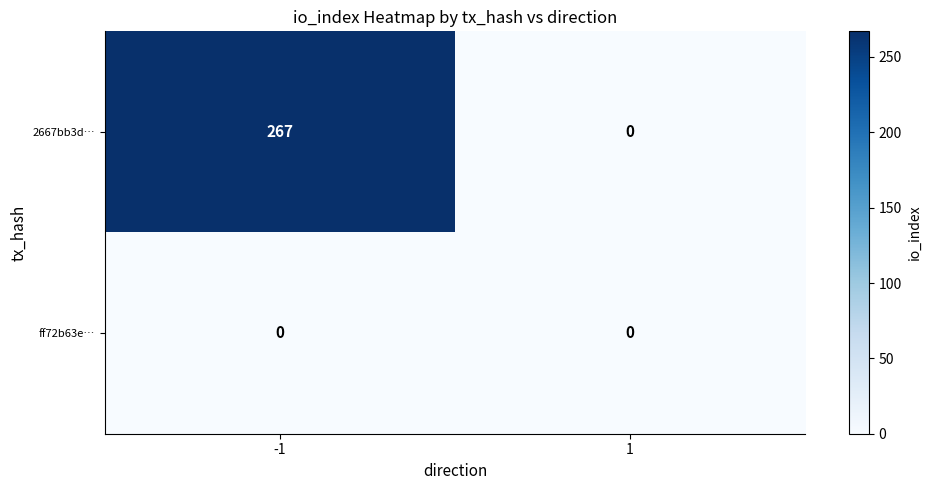

True or false: 2667bb3d… has a value of 139 at 1.

False